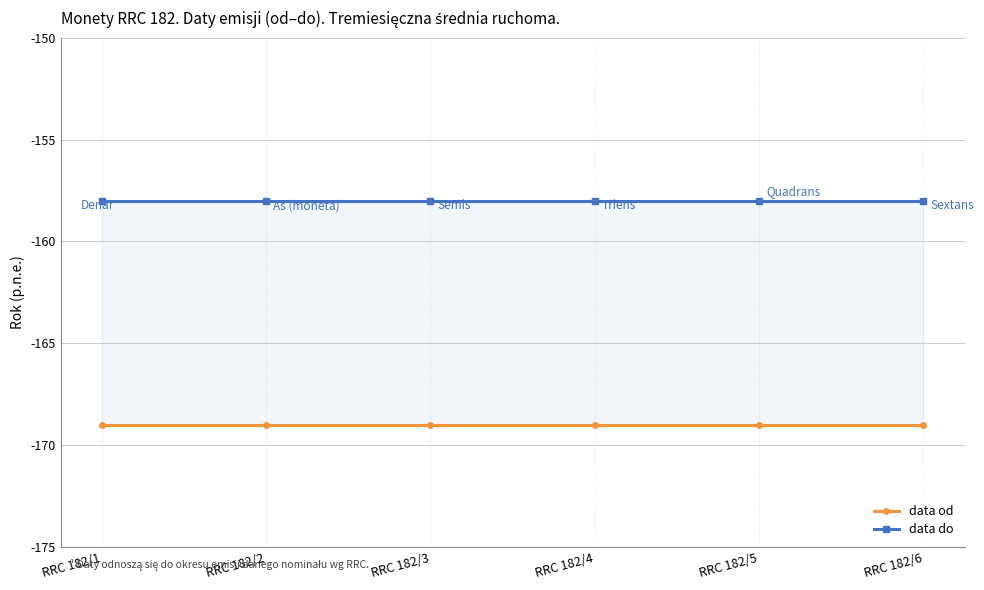

What is the sum of all data od values?

-1014